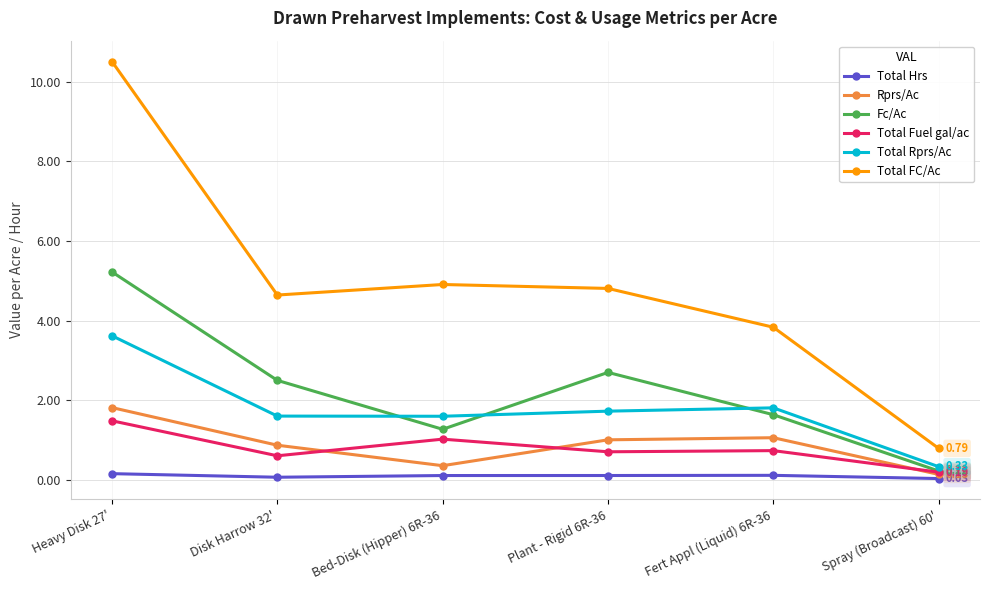

In Total Hrs, how many points are higher than both neighbors (excluding endpoints)?

1